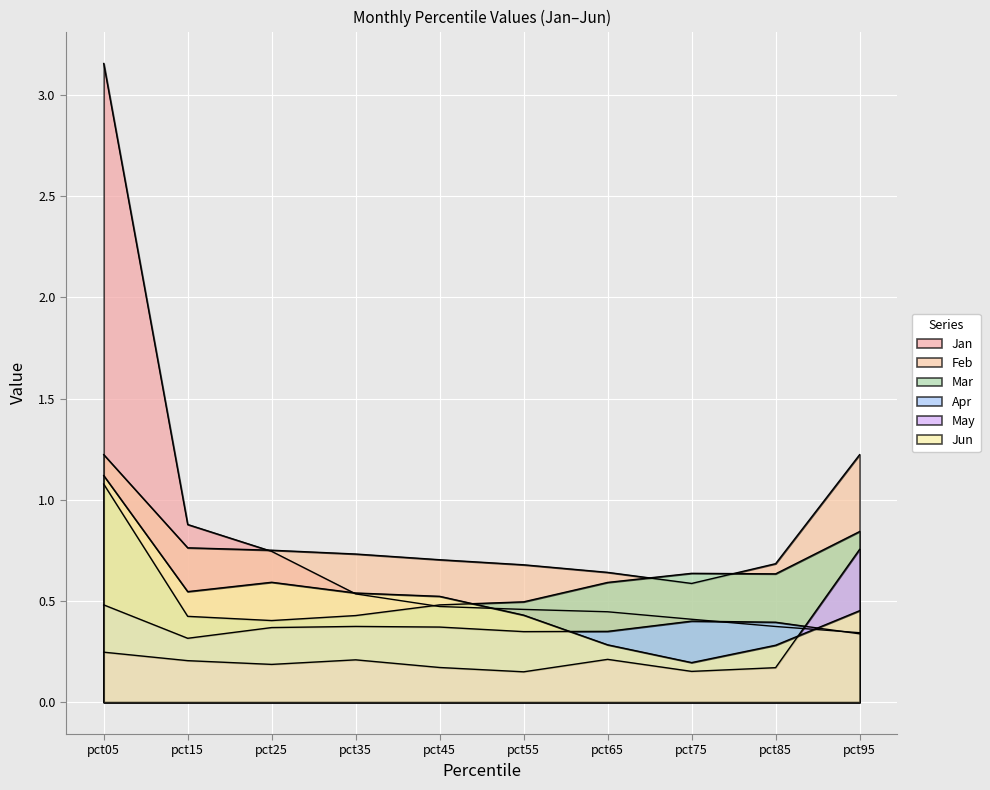

True or false: Feb and Apr cross at least once.

False